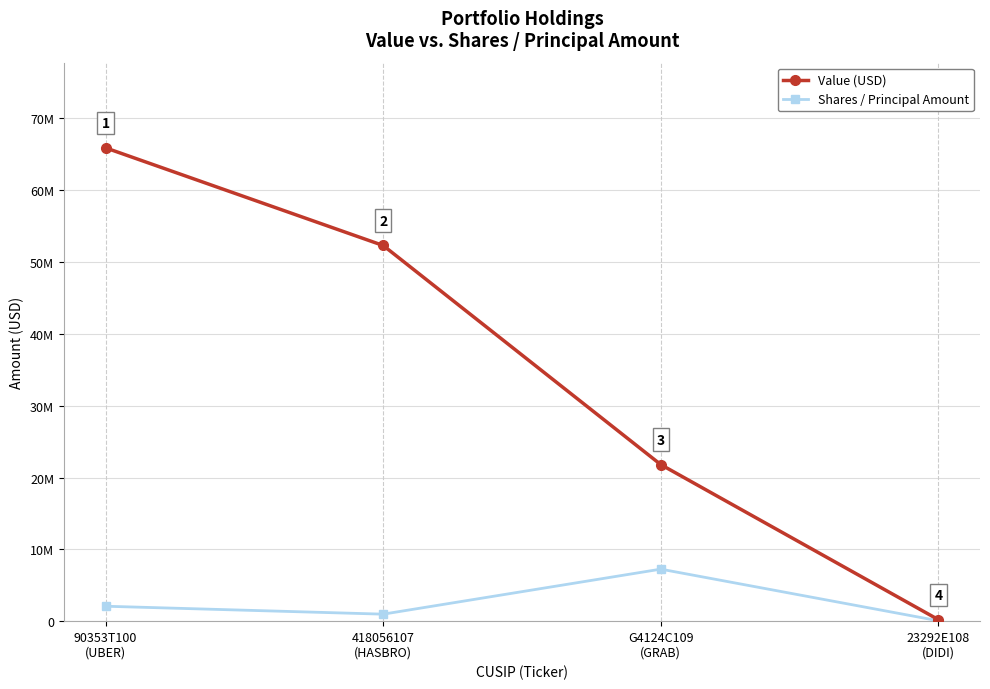

What is the value of the Shares / Principal Amount point at the 2nd from the left?

974222